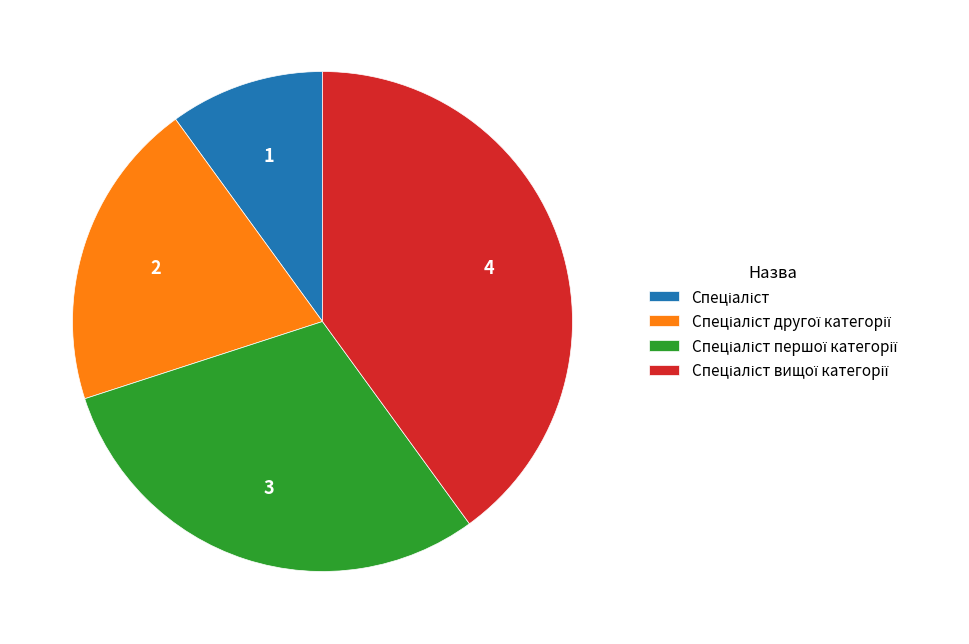

Is there a majority slice in this chart?

No